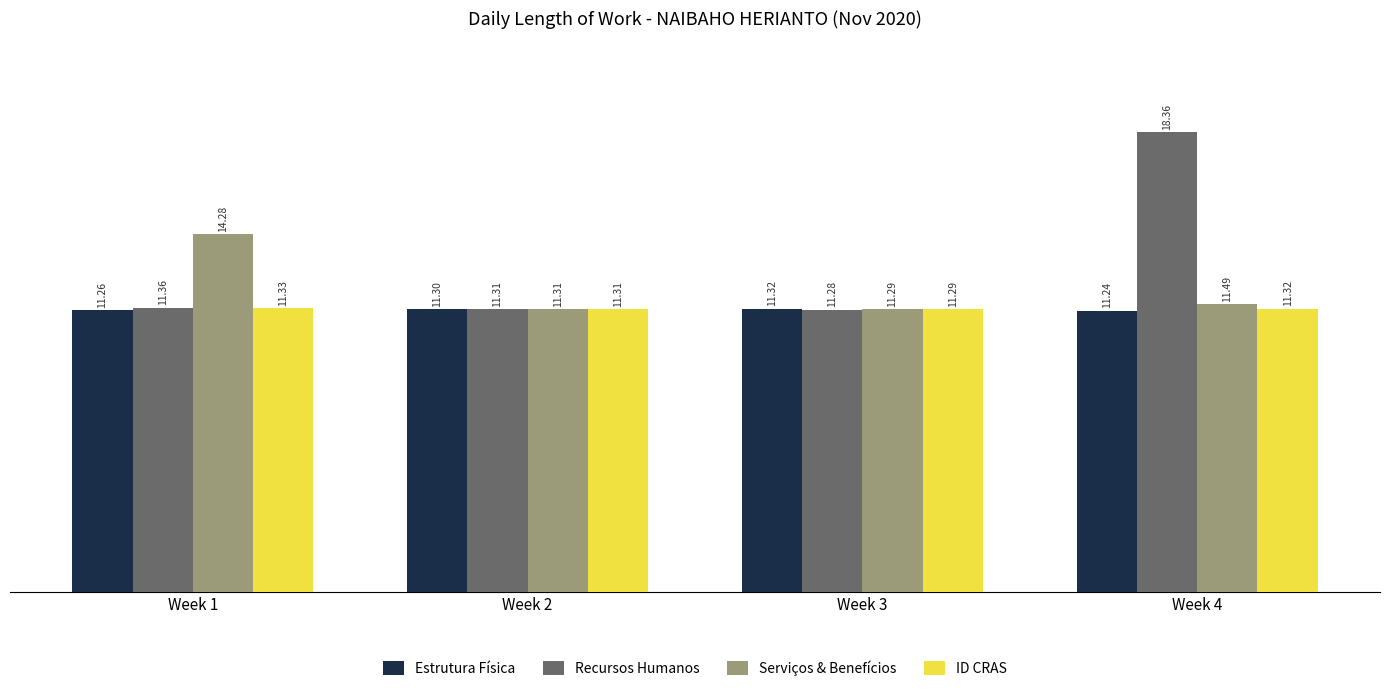

Reading right to left, list all the values displayed in this chart.

Estrutura Física: 11.2	11.3	11.3	11.3
Recursos Humanos: 18.4	11.3	11.3	11.4
Serviços & Benefícios: 11.5	11.3	11.3	14.3
ID CRAS: 11.3	11.3	11.3	11.3